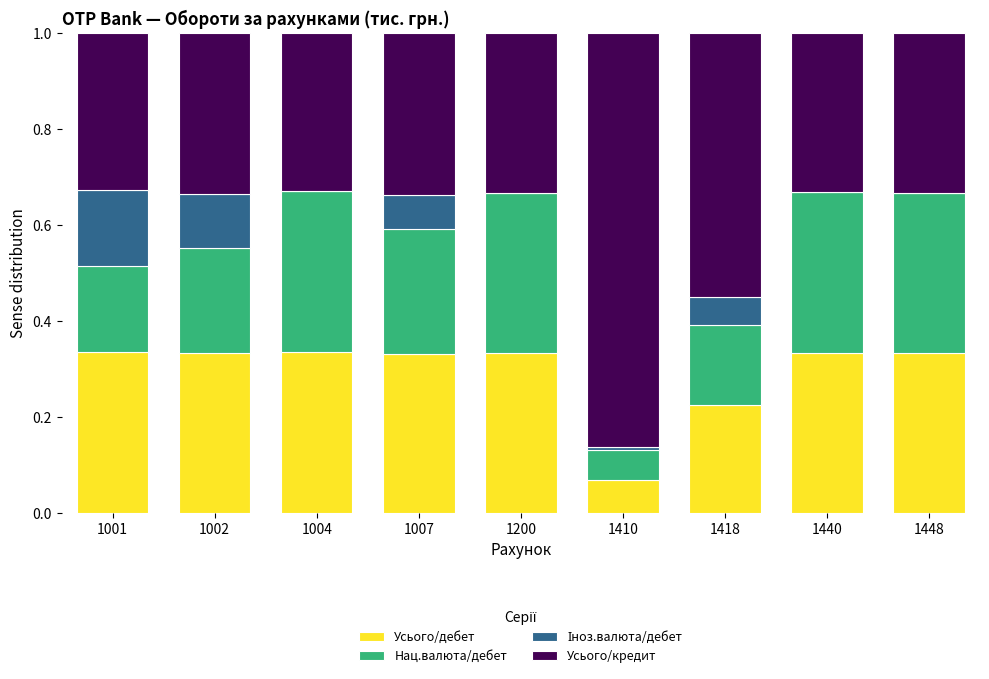

True or false: Усього/дебет has a value of 0.2 at 1007.

False